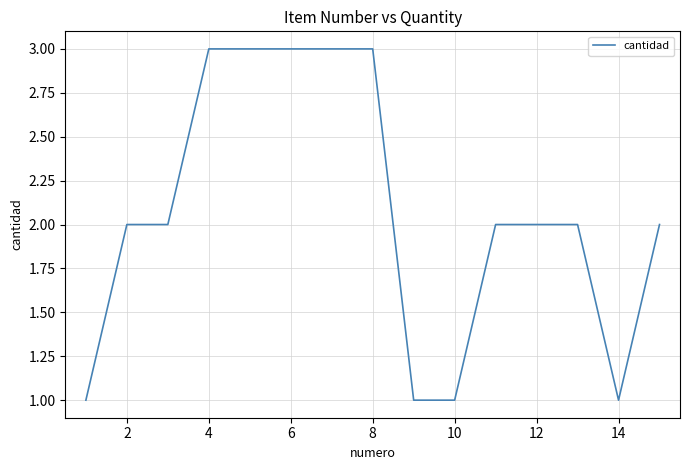

What is the maximum value shown in the chart?

3